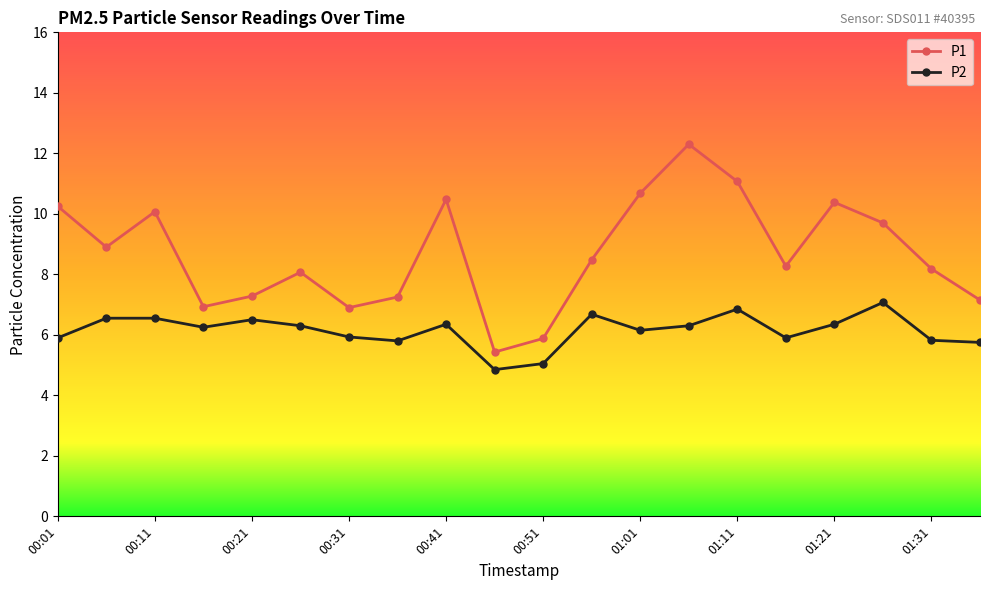

List the series in order of their peak value, highest first.

P1, P2